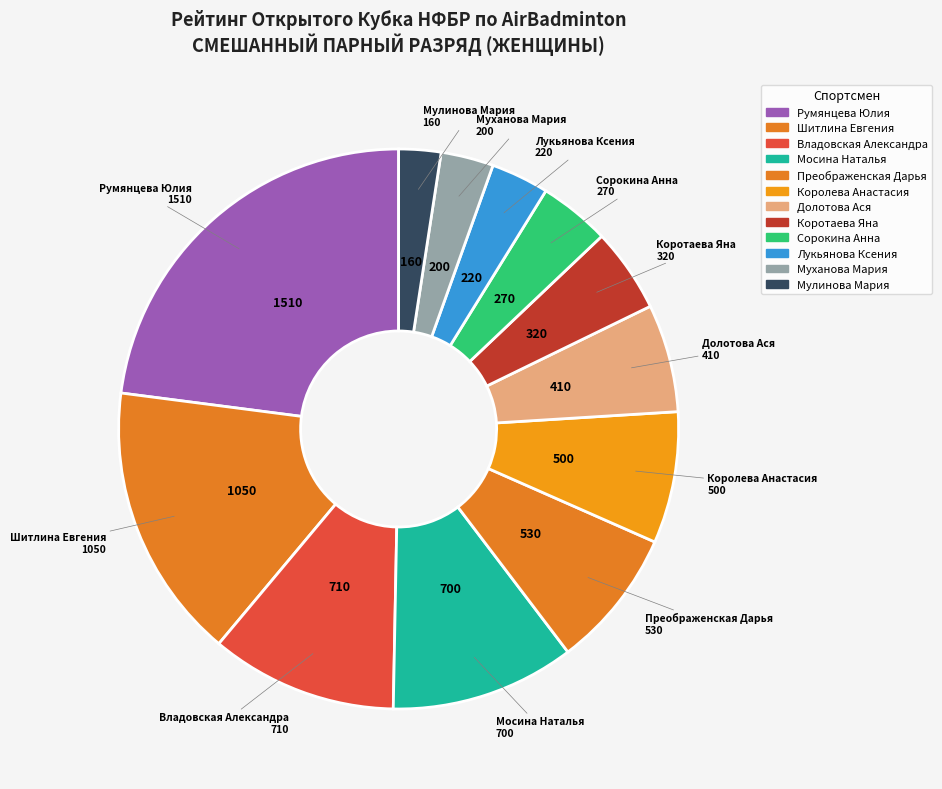

Does Долотова Ася represent more than half of the total?

No